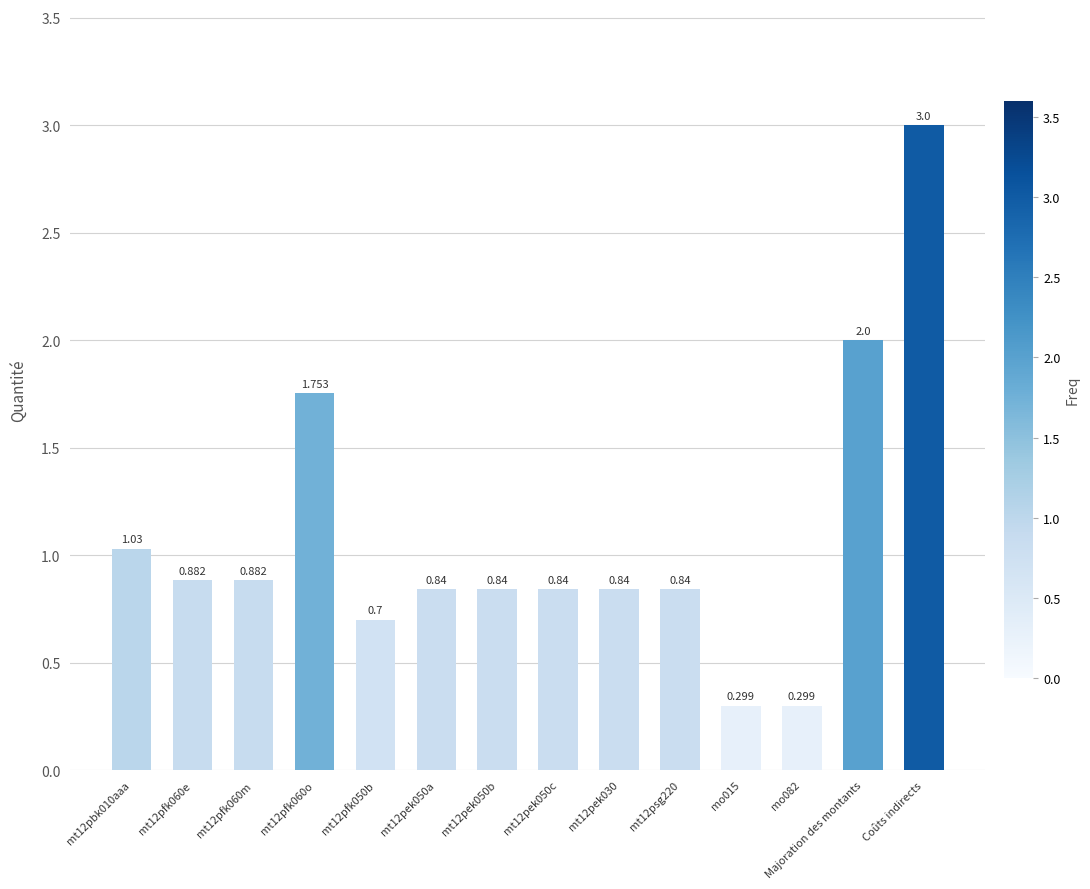

What is the difference between the second highest and minimum values?

1.7